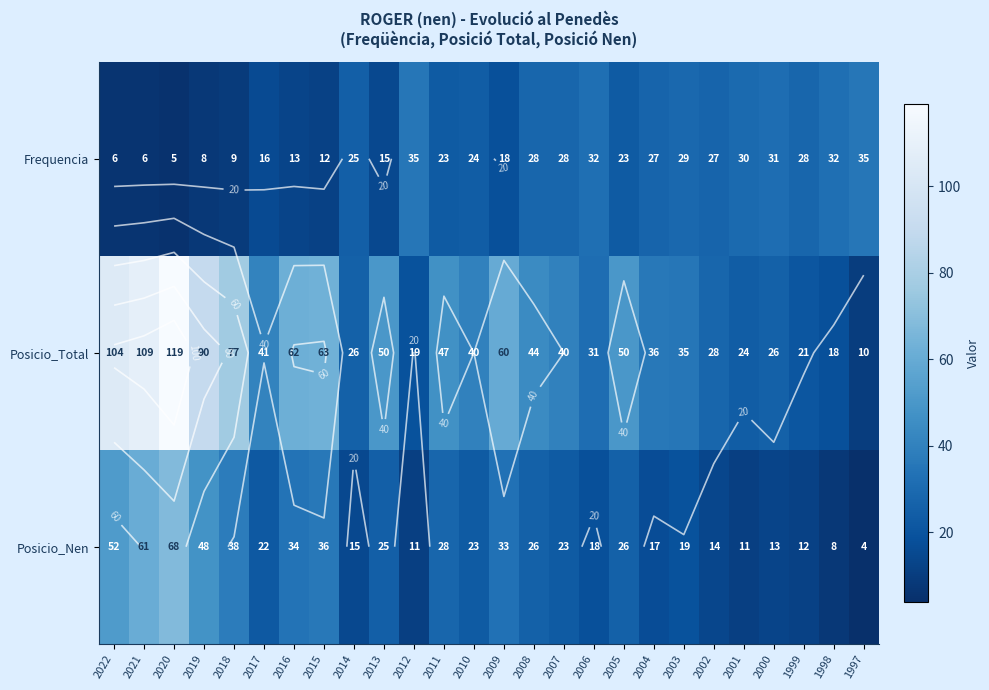

The value of Frequencia at 2019 is 8. True or false?

True